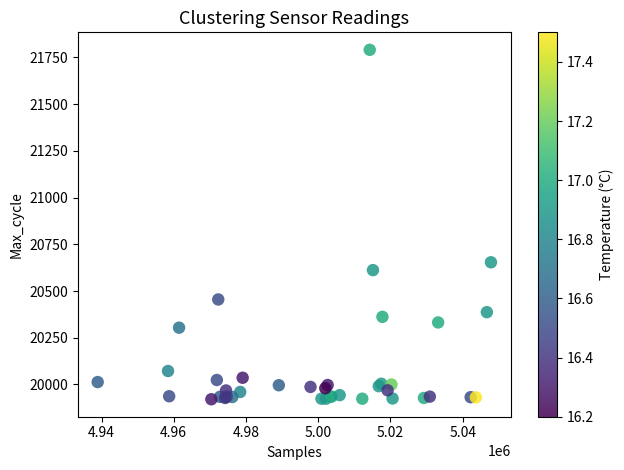

What Y value in the scatter plot is closest to 20856?

20654